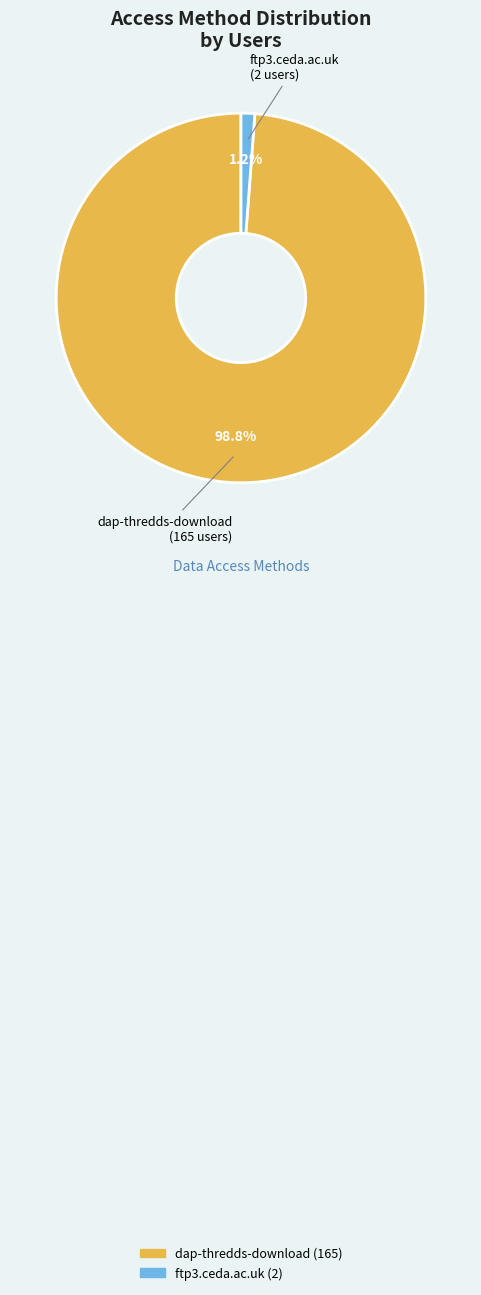

Which slice is the smallest?

ftp3.ceda.ac.uk